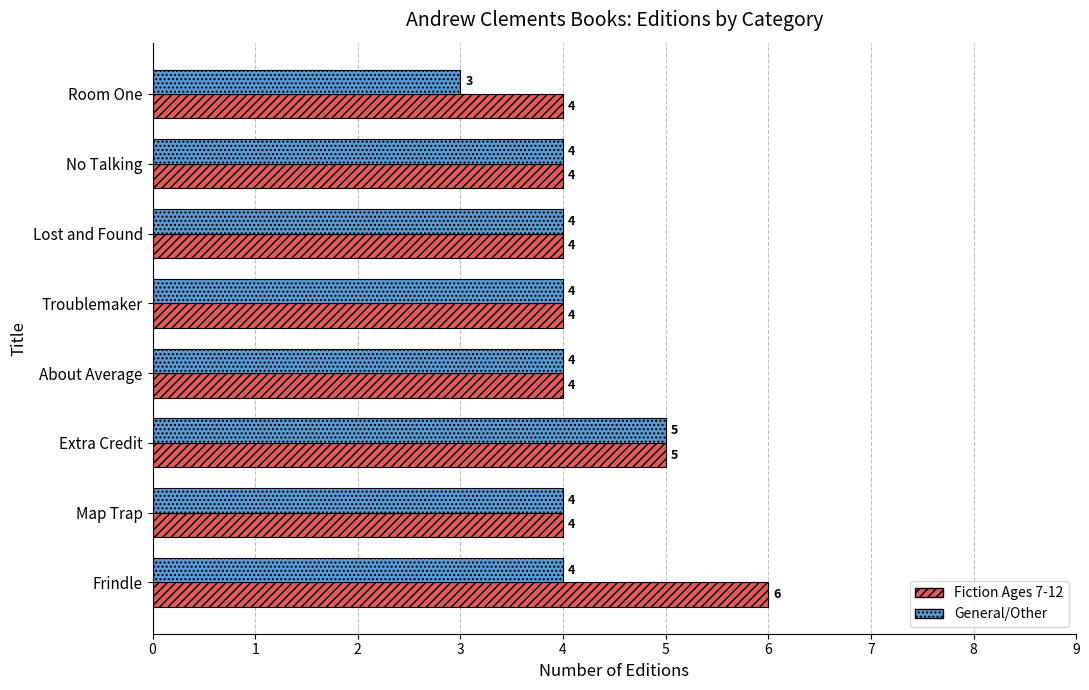

Where is Fiction Ages 7-12 nearest to the value 5?

Extra Credit